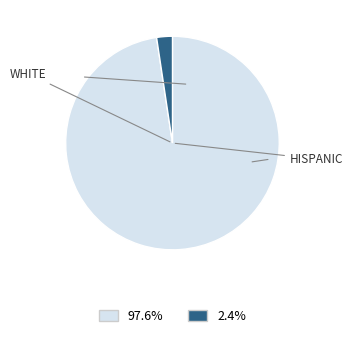

Is there any slice that represents more than half of the pie?

Yes